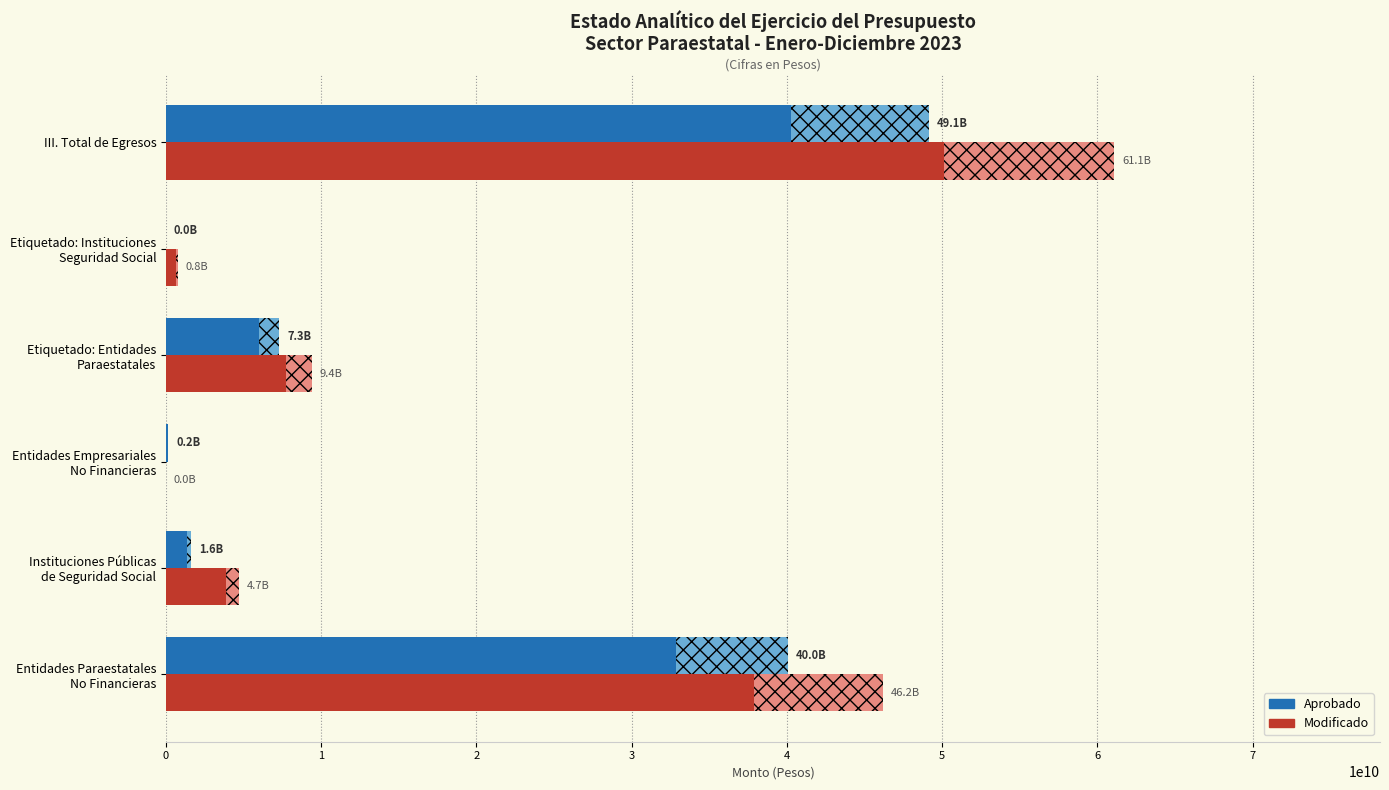

Does the chart contain any negative values?

No